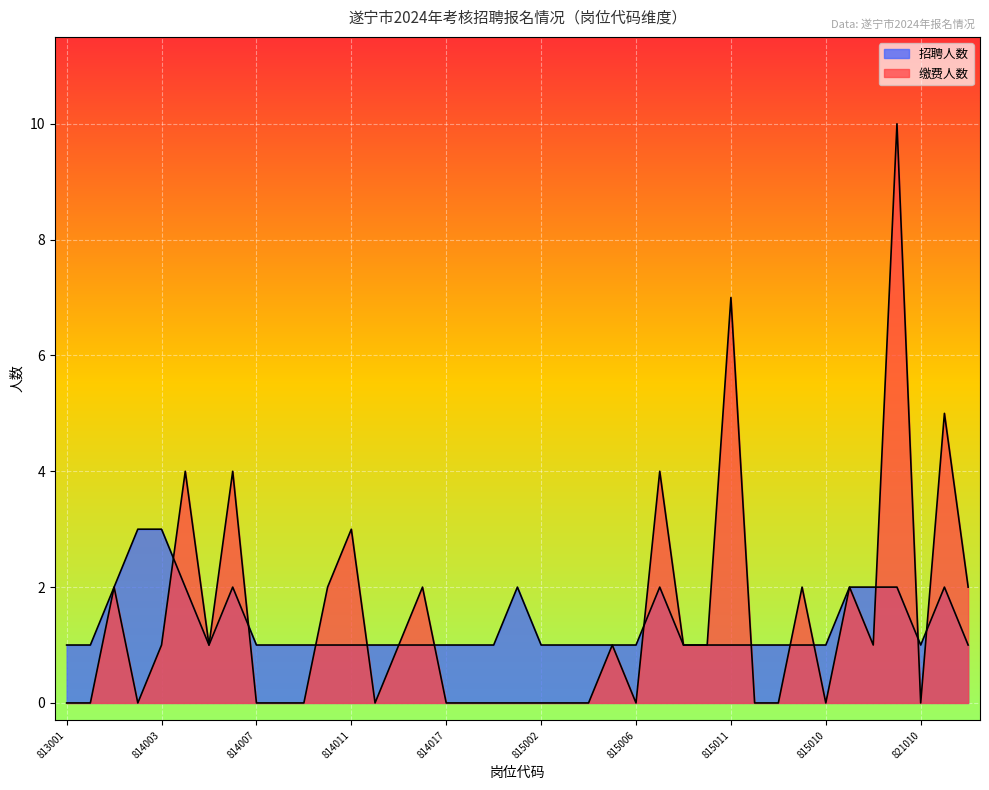

How many data points does each series have?

39